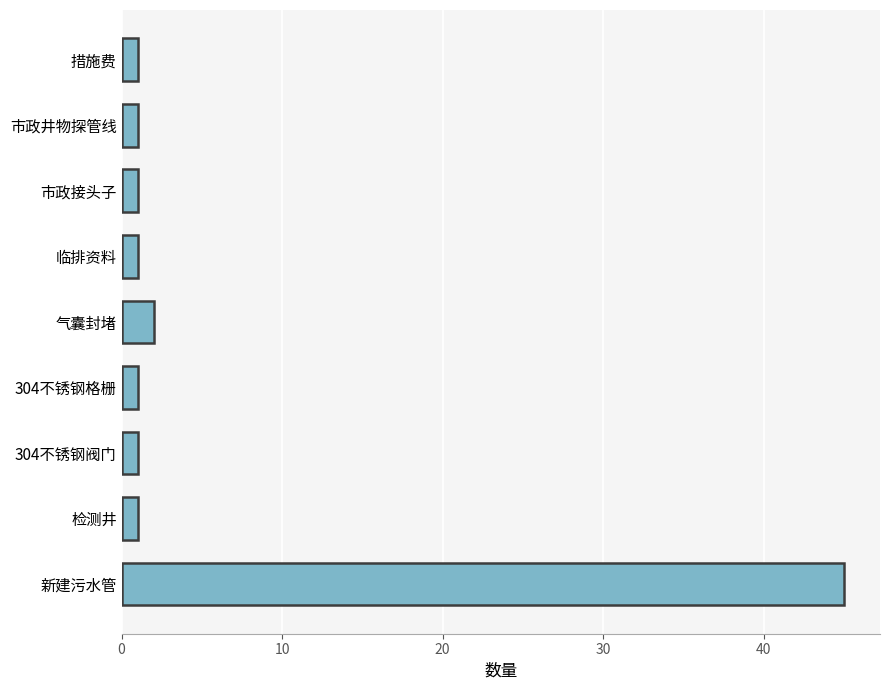

At which label is the value closest to 23?

气囊封堵